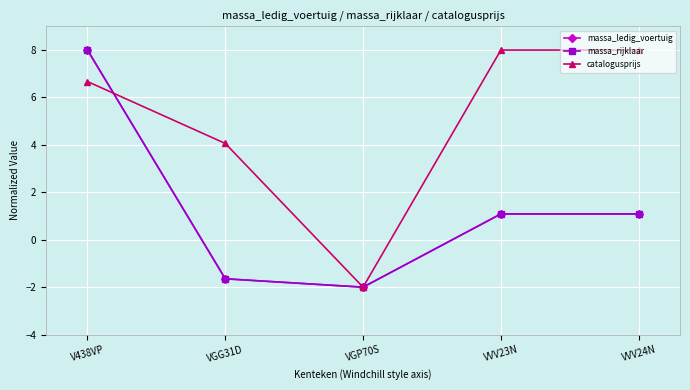

Does the chart have visible grid lines?

Yes